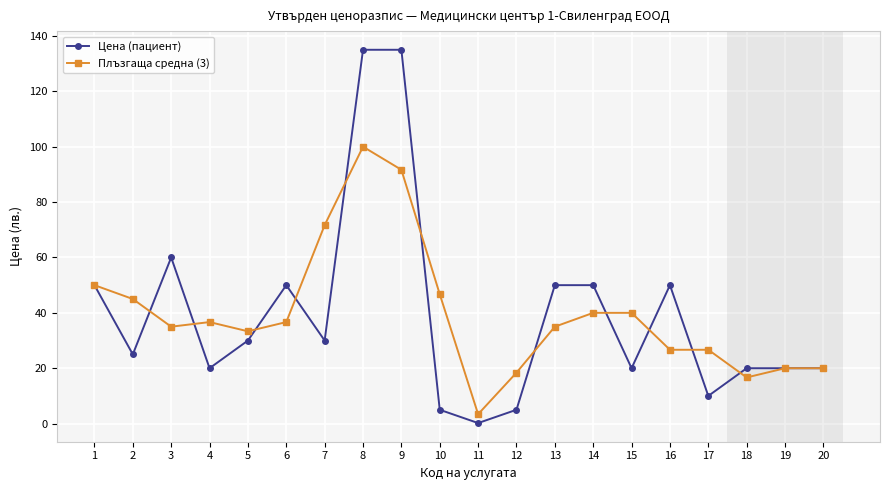

At how many categories does at least one series exceed 71?

3